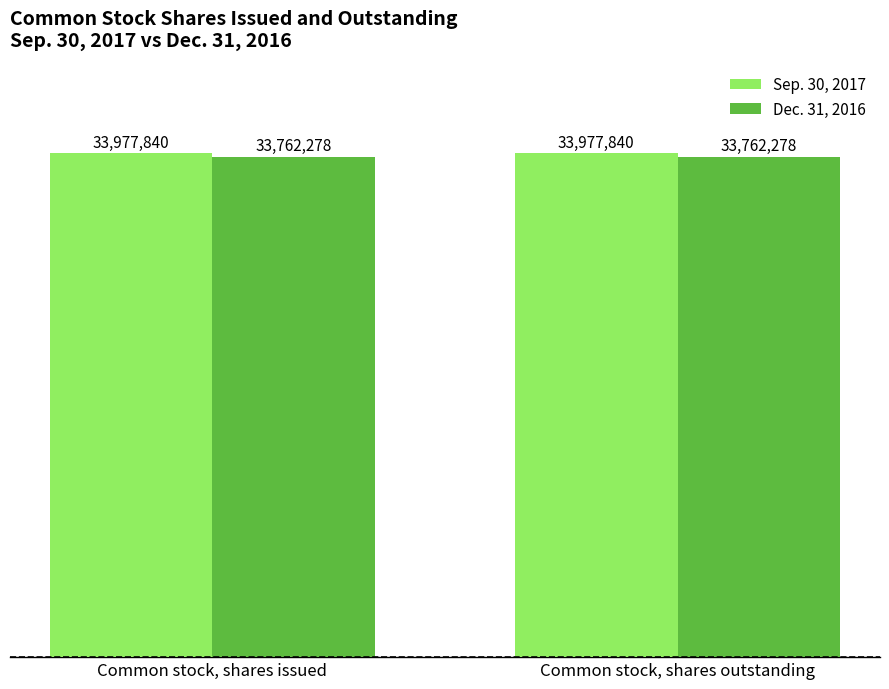

What is the approximate value of Dec. 31, 2016 at Common stock, shares outstanding?

33762278